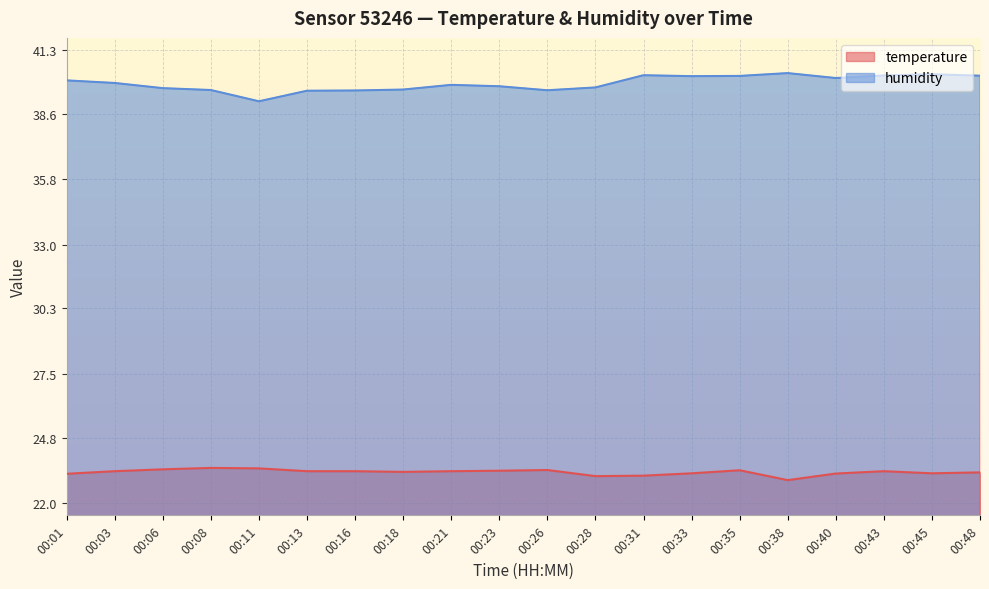

Where is the first local minimum for humidity?

00:11